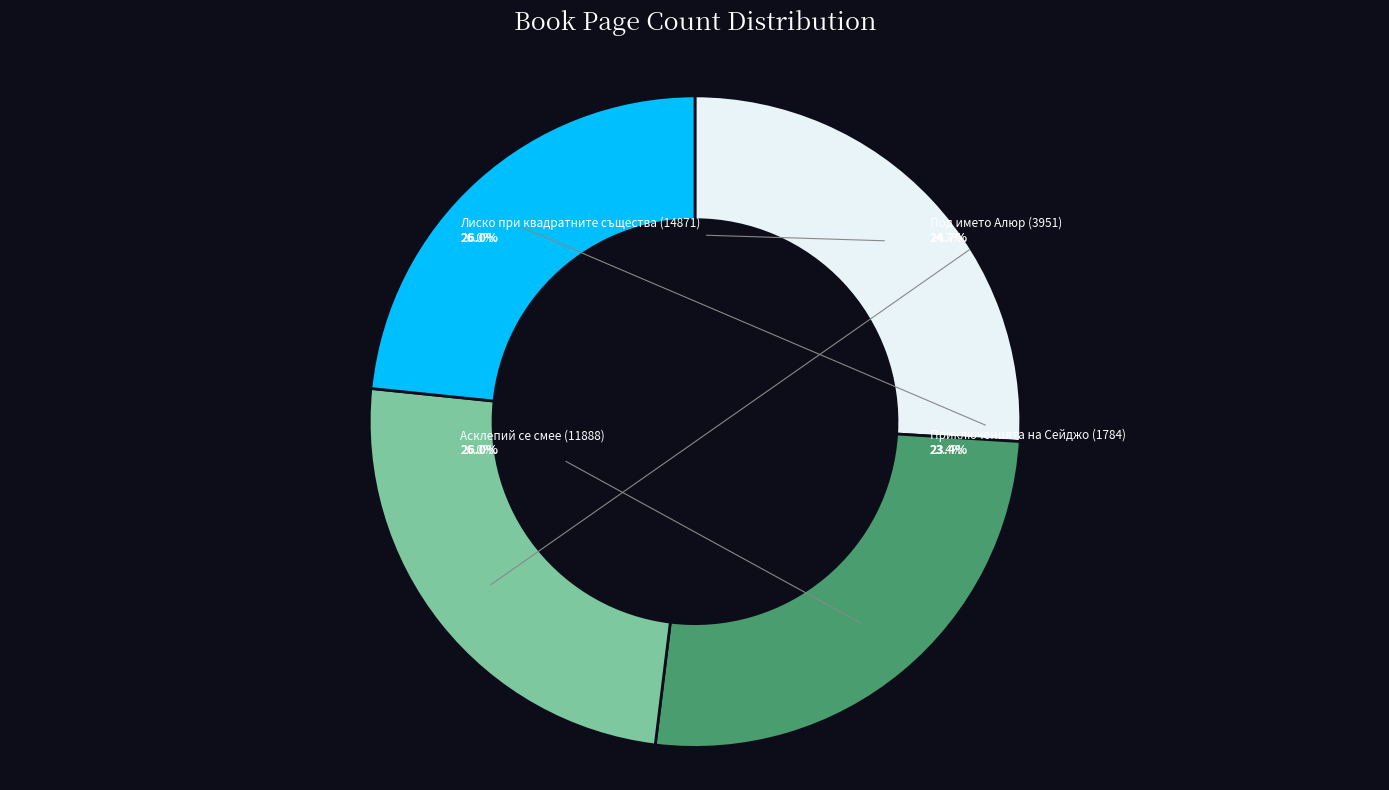

Does Асклепий се смее (11888) account for over 50% of the chart?

No